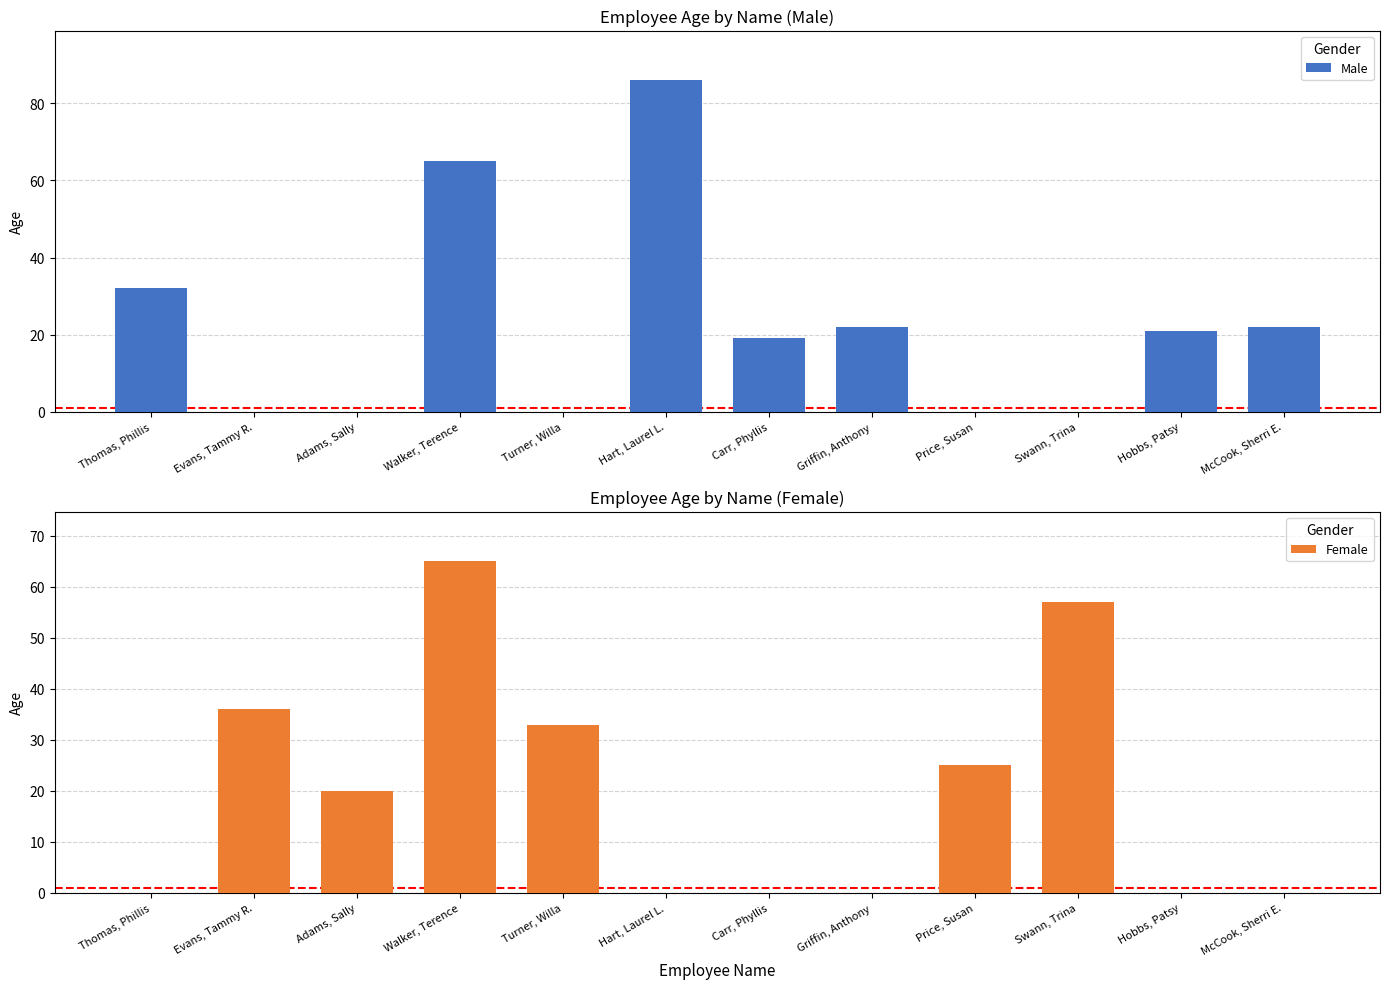

Reading left to right, what are all the values shown in this chart?

Male: Thomas, Phillis=32	Evans, Tammy R.=0	Adams, Sally=0	Walker, Terence=65	Turner, Willa=0	Hart, Laurel L.=86	Carr, Phyllis=19	Griffin, Anthony=22	Price, Susan=0	Swann, Trina=0	Hobbs, Patsy=21	McCook, Sherri E.=22
Female: Thomas, Phillis=0	Evans, Tammy R.=36	Adams, Sally=20	Walker, Terence=65	Turner, Willa=33	Hart, Laurel L.=0	Carr, Phyllis=0	Griffin, Anthony=0	Price, Susan=25	Swann, Trina=57	Hobbs, Patsy=0	McCook, Sherri E.=0